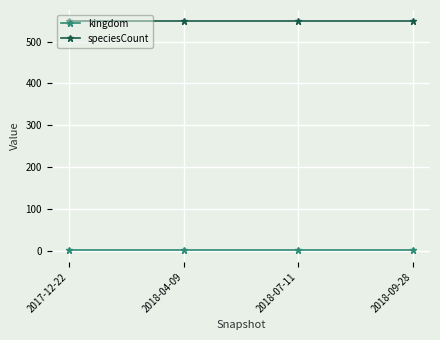

The speciesCount series shows 548 at 2018-04-09. True or false?

True